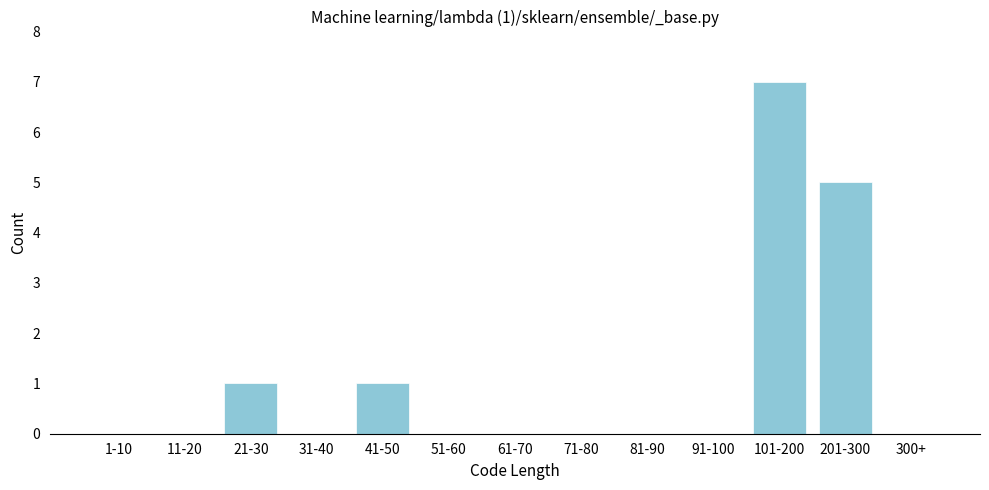

Reading left to right, transcribe all the data shown in this chart.

1-10=0	11-20=0	21-30=1	31-40=0	41-50=1	51-60=0	61-70=0	71-80=0	81-90=0	91-100=0	101-200=7	201-300=5	300+=0